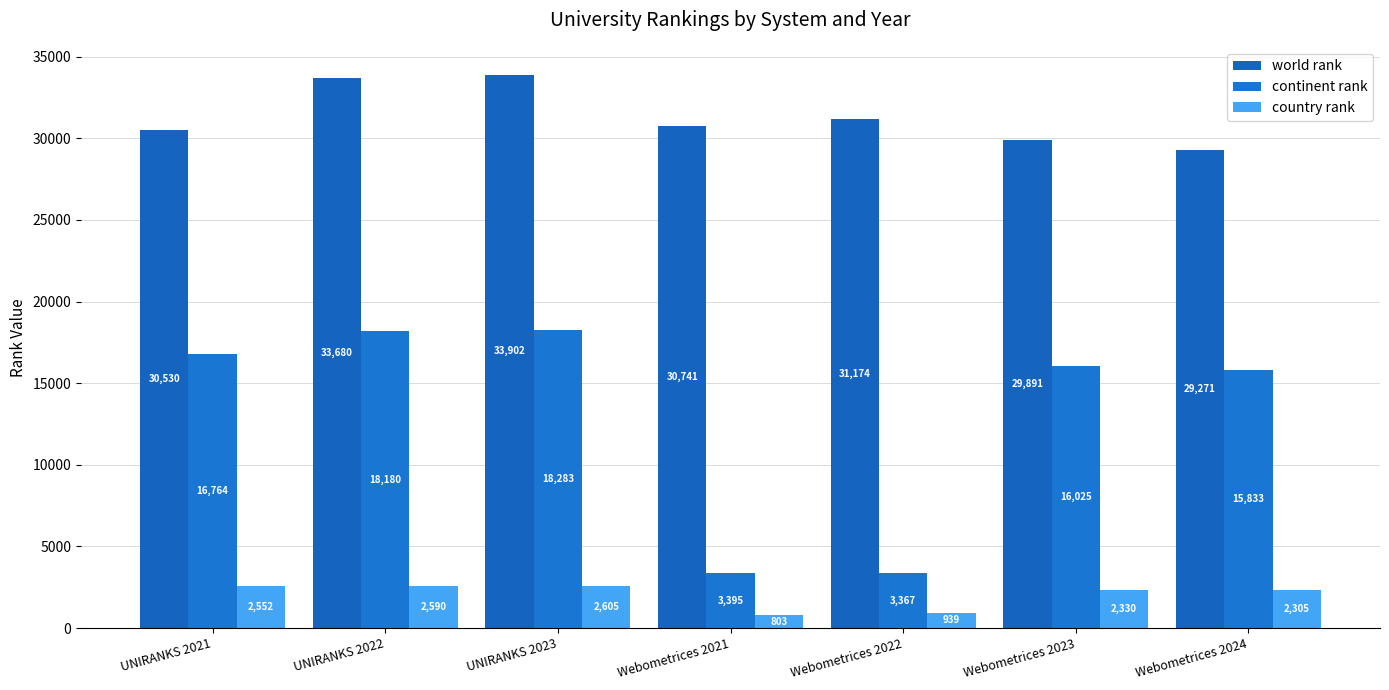

What position from the right is UNIRANKS 2023?

5